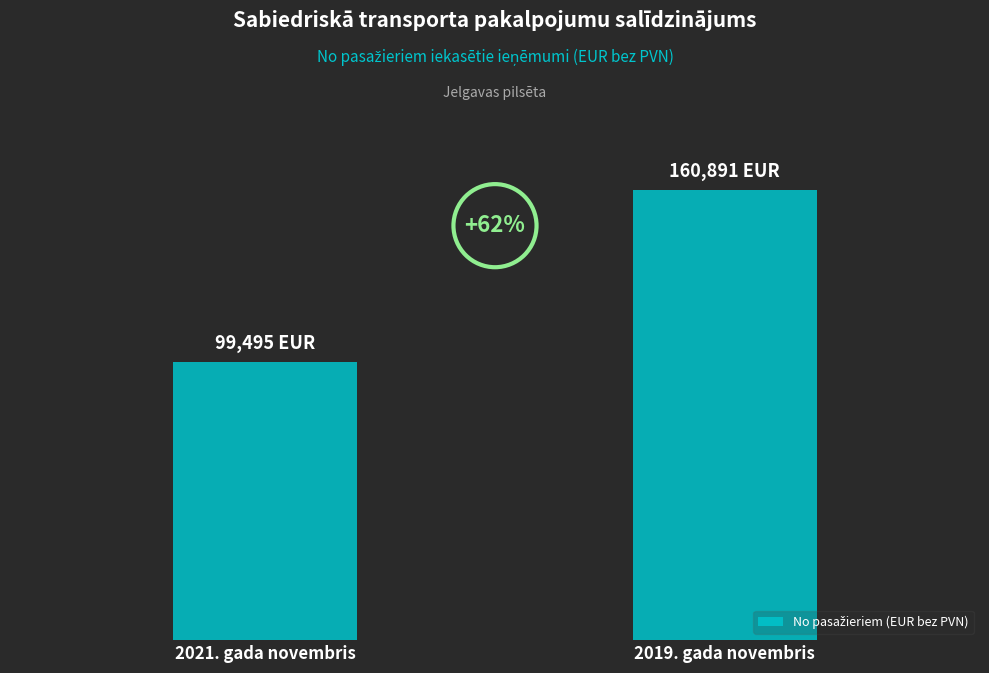

List the labels in order of value, smallest first.

2021. gada novembris, 2019. gada novembris